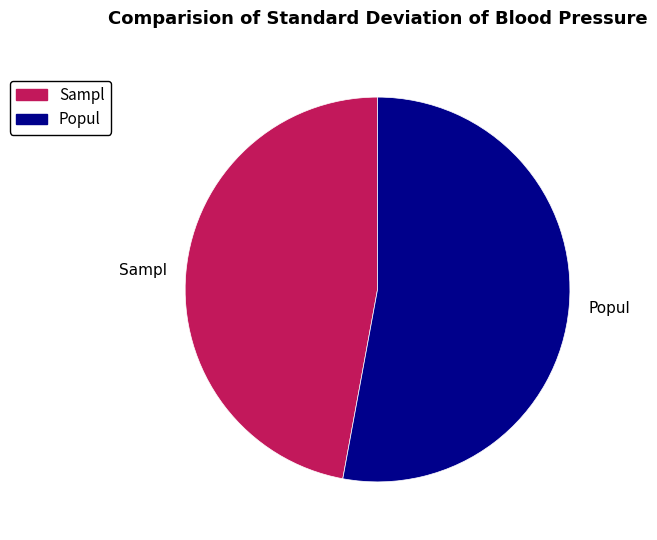

Which slice is the largest?

Popul